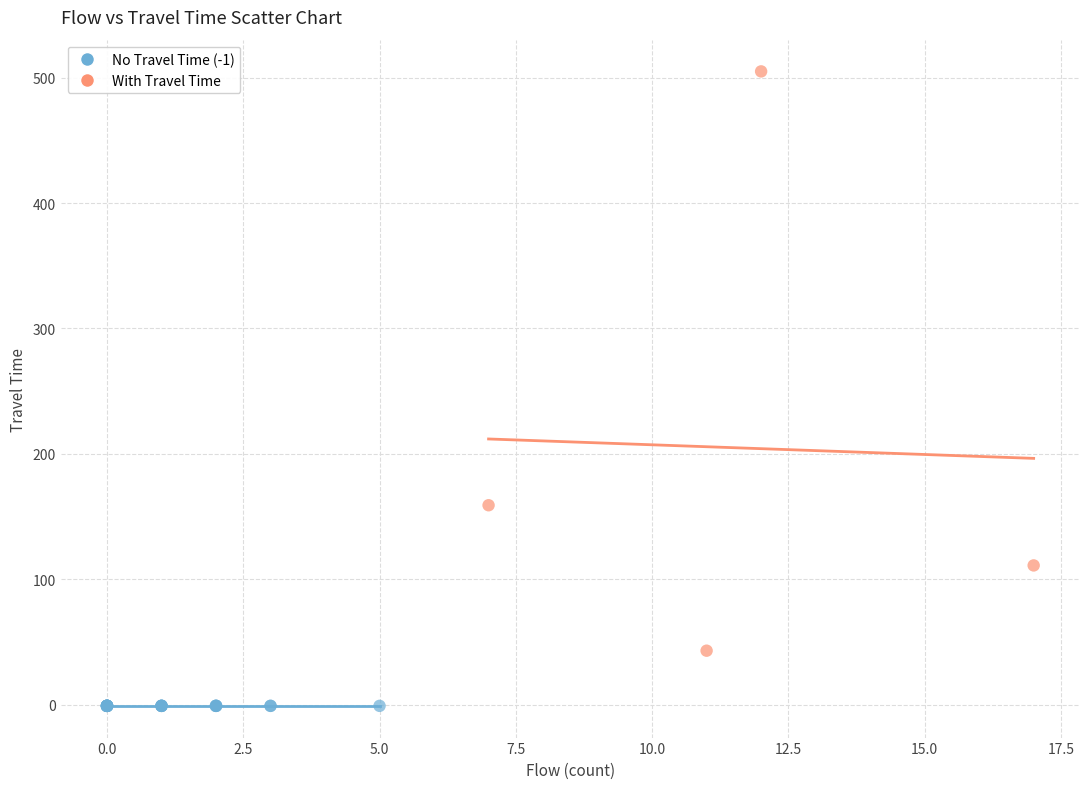

Which series reaches the minimum Y coordinate?

No Travel Time (-1)